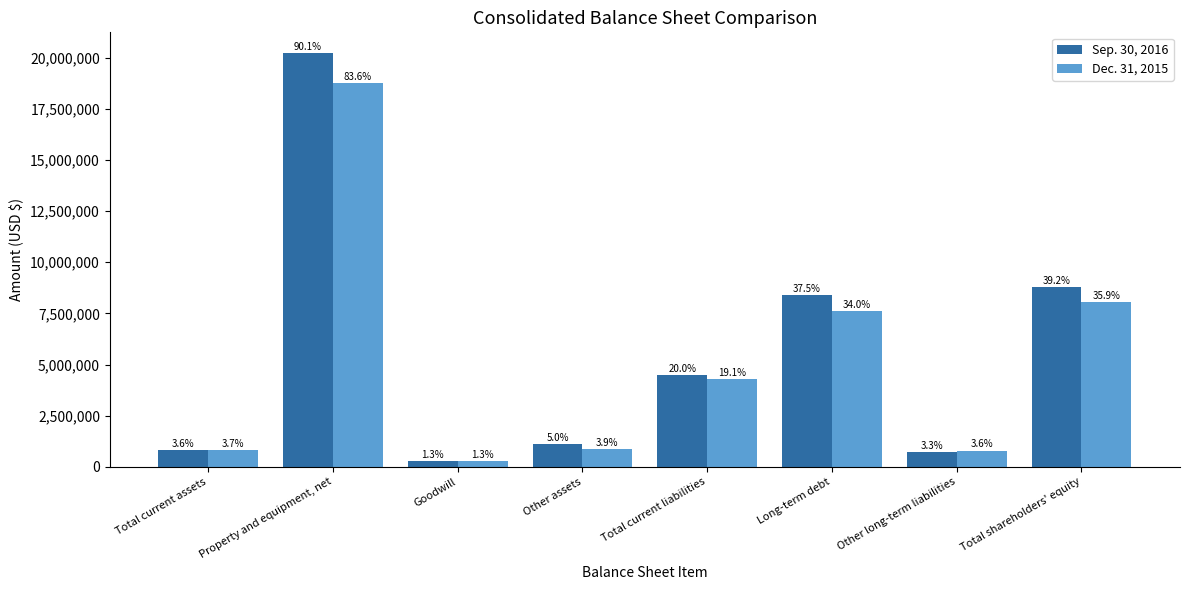

Rank the series by their average value, from lowest to highest.

Dec. 31, 2015, Sep. 30, 2016